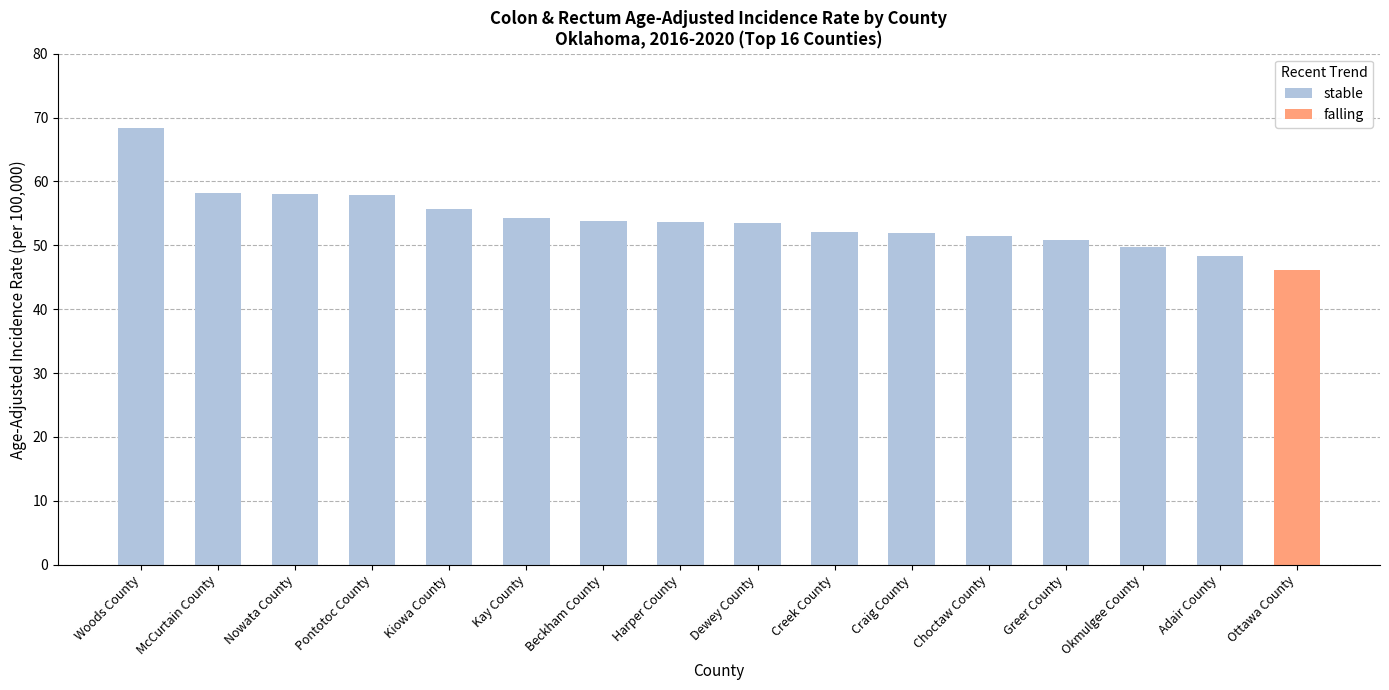

Is it true that stable equals 9.9 at Adair County?

False